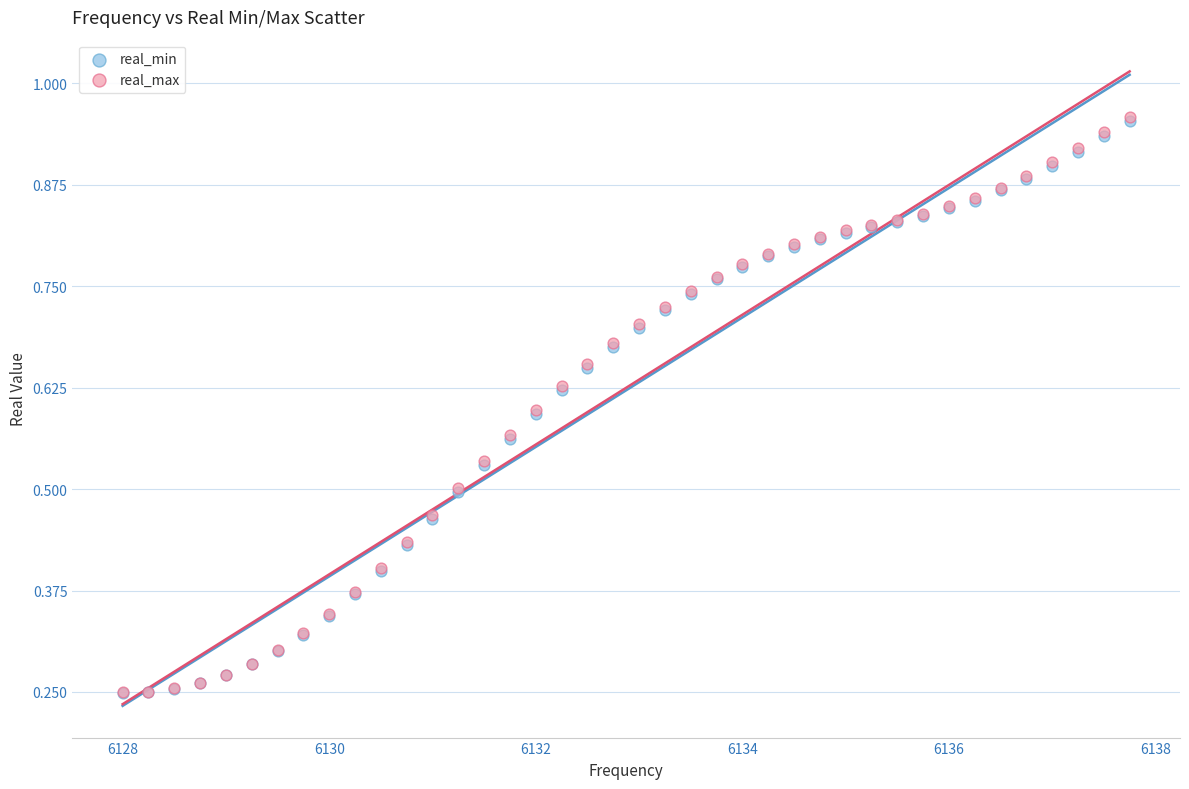

Which series has the largest Y range (max minus min)?

real_max